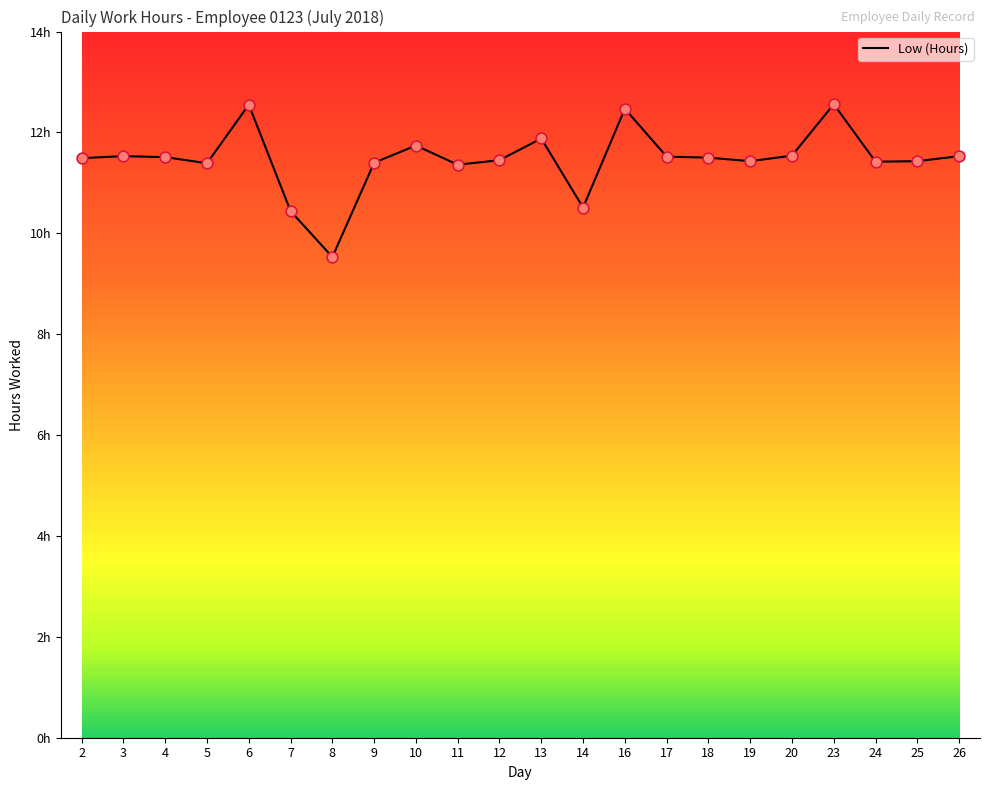

What is the change in value from 13 to 23?

+0.7